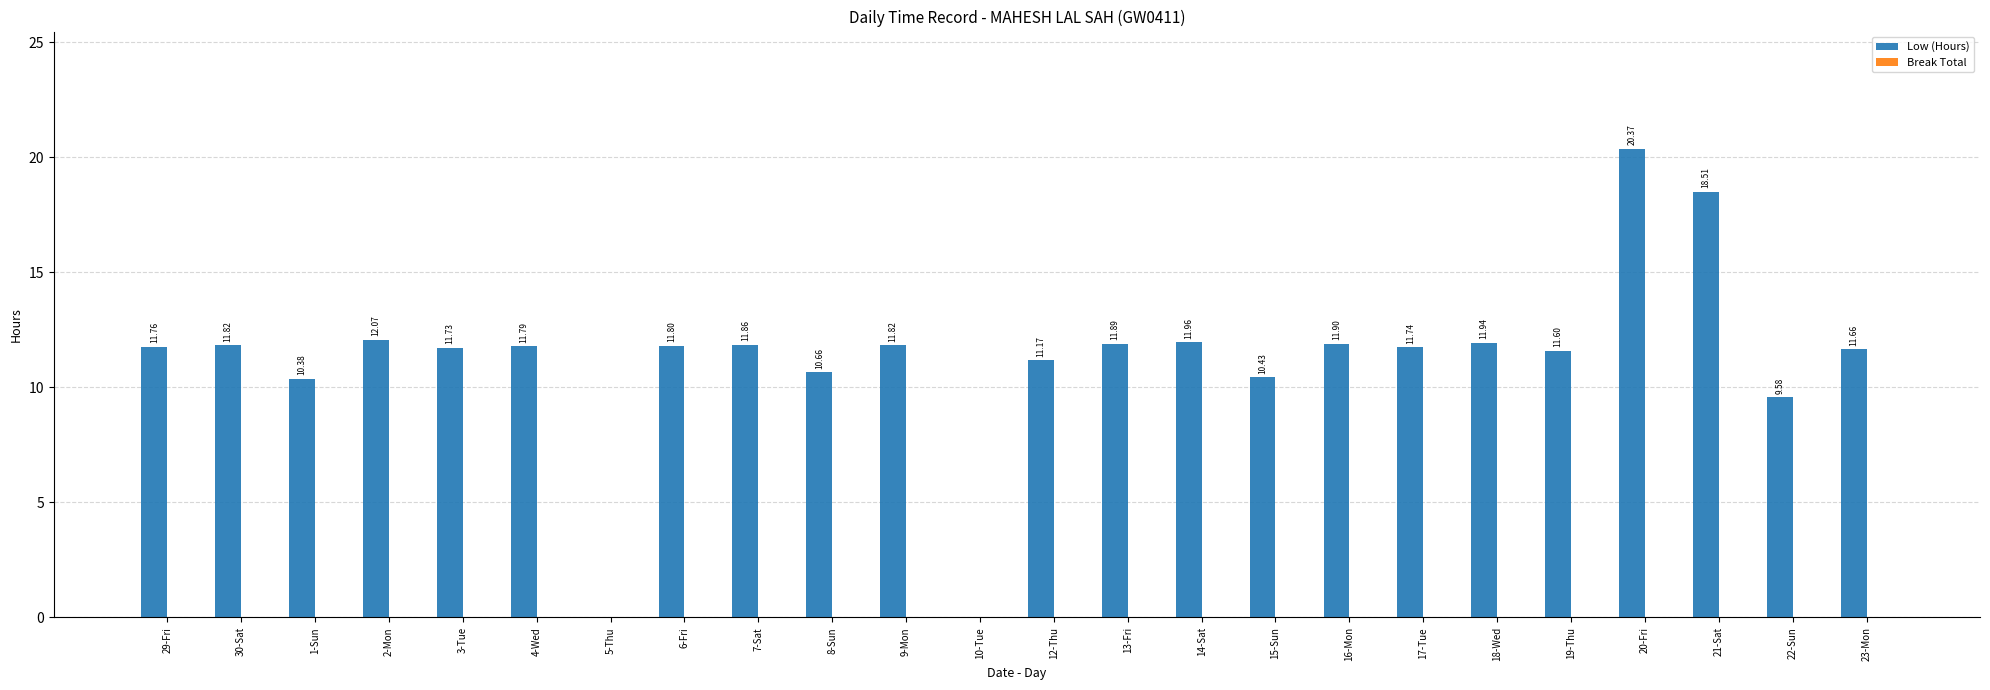

What is the sum of all values?

268.4